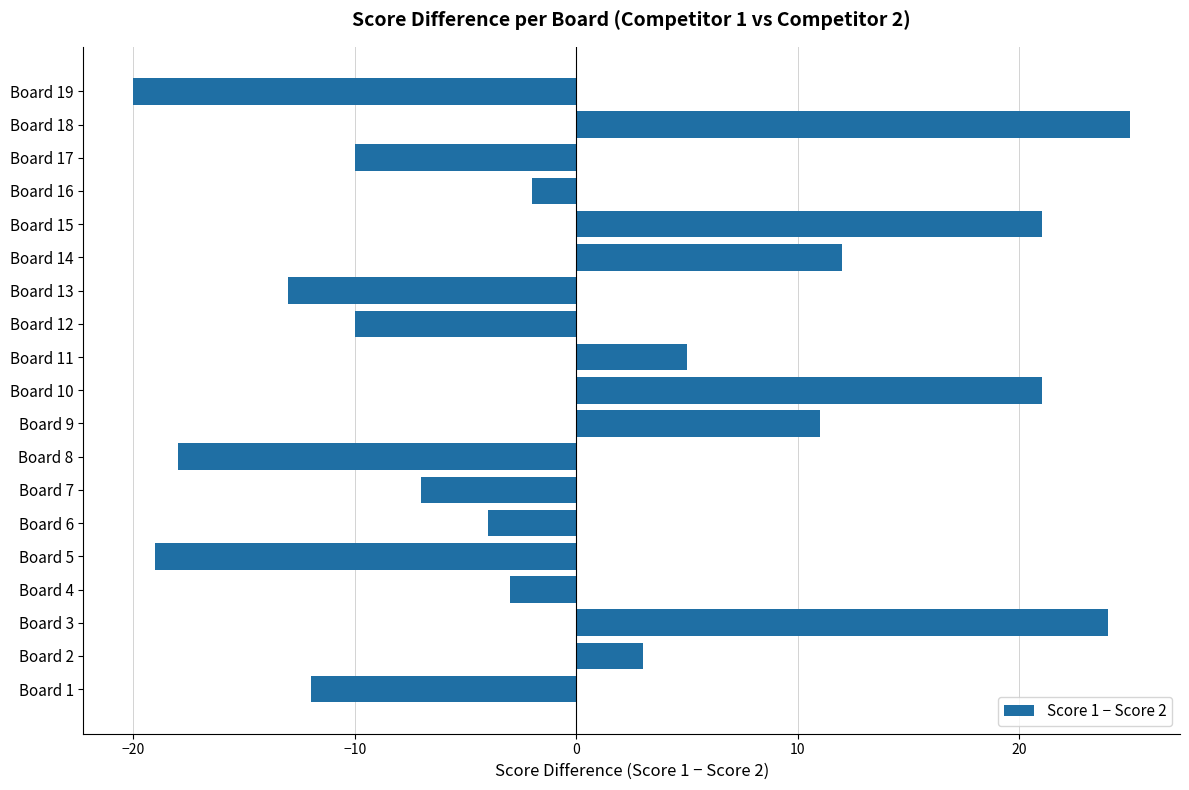

Between Board 5 and Board 9, which is larger?

Board 9